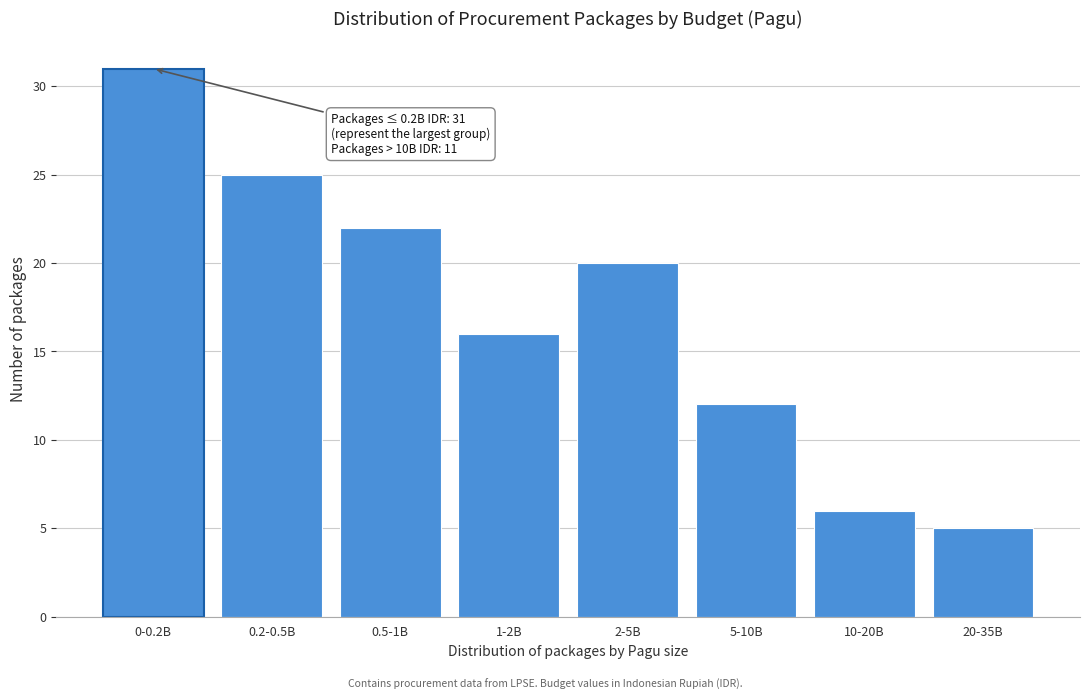

Reading left to right, extract all data points from this chart.

0-0.2B=31	0.2-0.5B=25	0.5-1B=22	1-2B=16	2-5B=20	5-10B=12	10-20B=6	20-35B=5